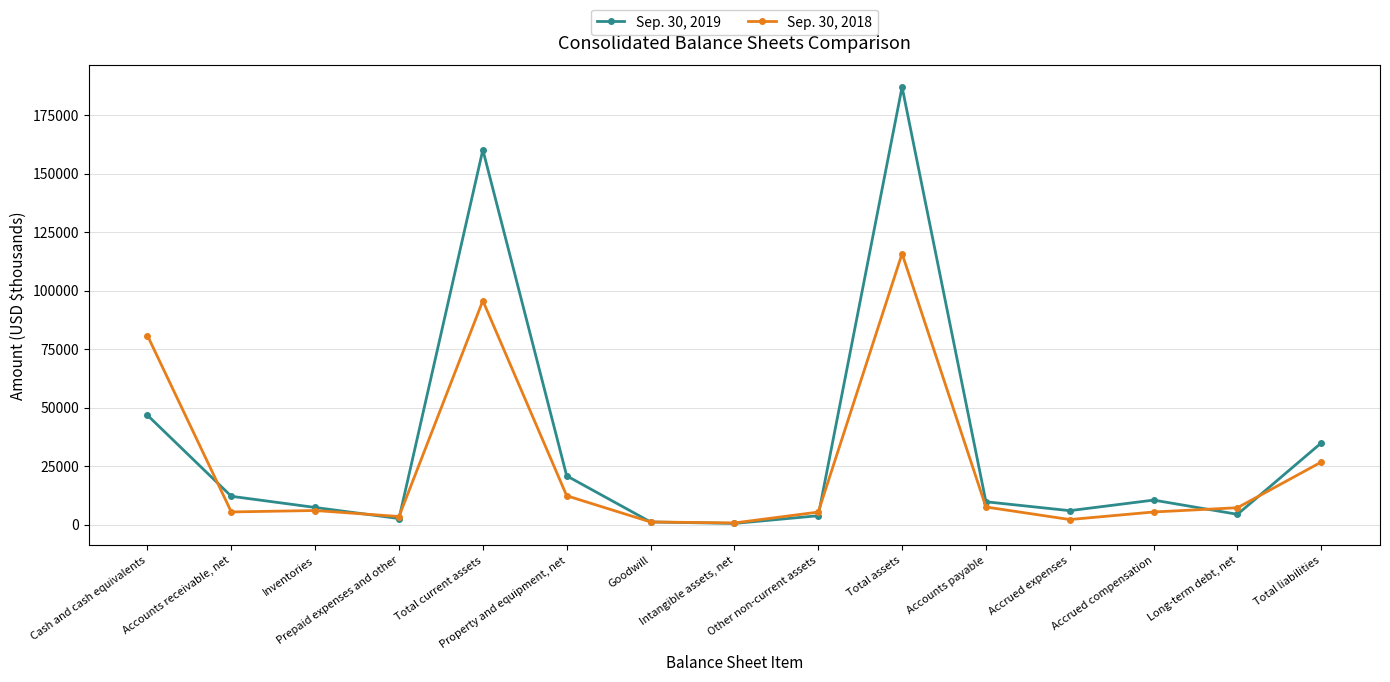

What is the spread (max minus min) of values at Cash and cash equivalents?

34022